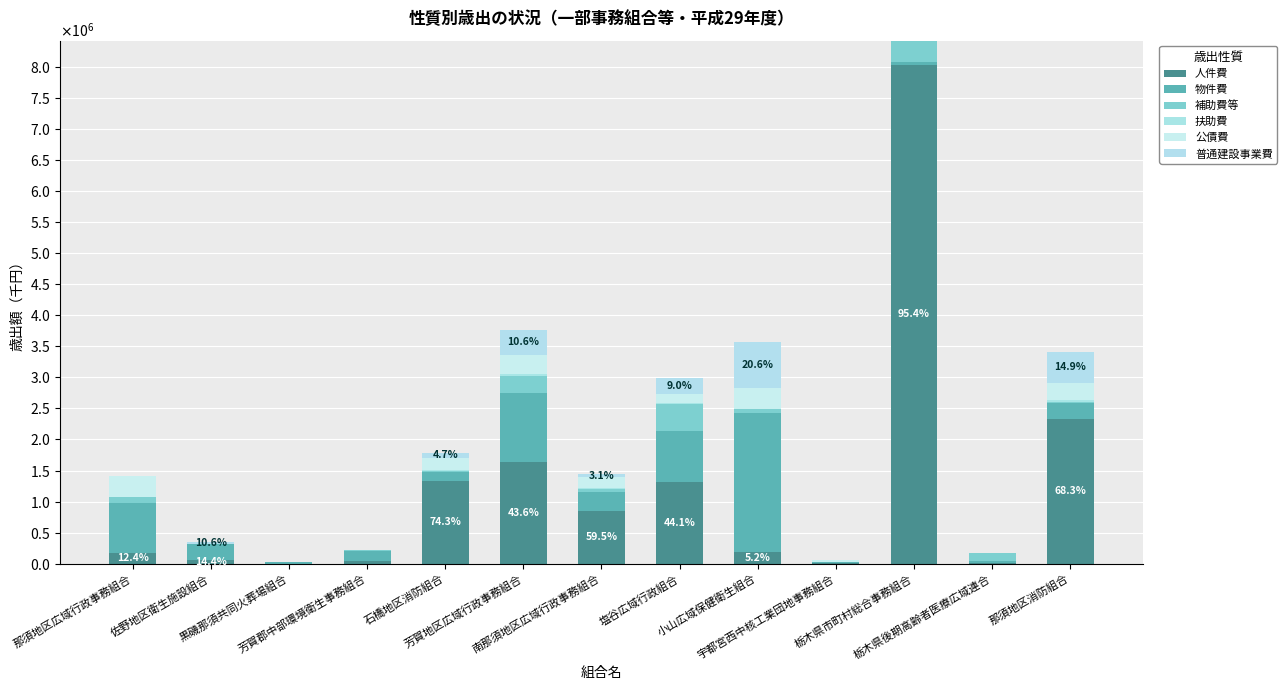

List the labels in order of 扶助費 value, smallest first.

黒磯那須共同火葬場組合, 芳賀郡中部環境衛生事務組合, 栃木県後期高齢者医療広域連合, 小山広域保健衛生組合, 宇都宮西中核工業団地事務組合, 栃木県市町村総合事務組合, 佐野地区衛生施設組合, 那須地区広域行政事務組合, 南那須地区広域行政事務組合, 石橋地区消防組合, 塩谷広域行政組合, 芳賀地区広域行政事務組合, 那須地区消防組合